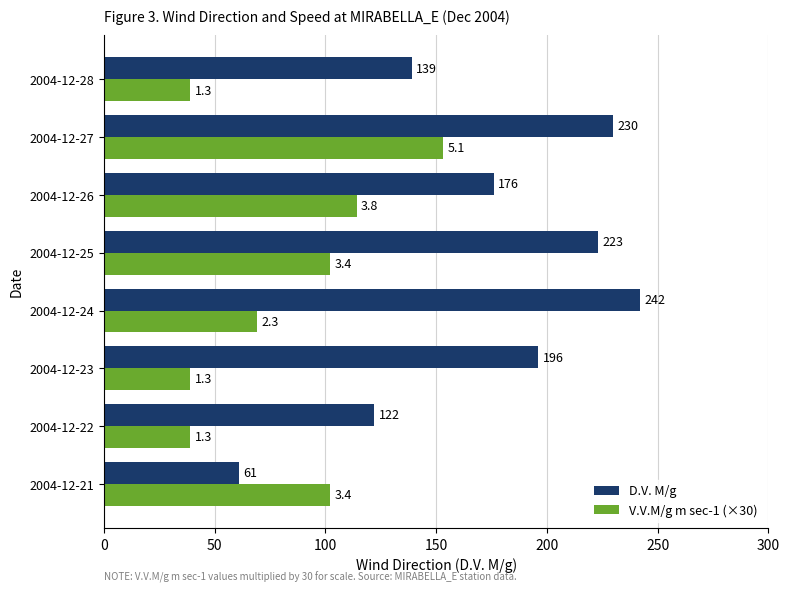

List the labels in order of D.V. M/g value, smallest first.

2004-12-21, 2004-12-22, 2004-12-28, 2004-12-26, 2004-12-23, 2004-12-25, 2004-12-27, 2004-12-24